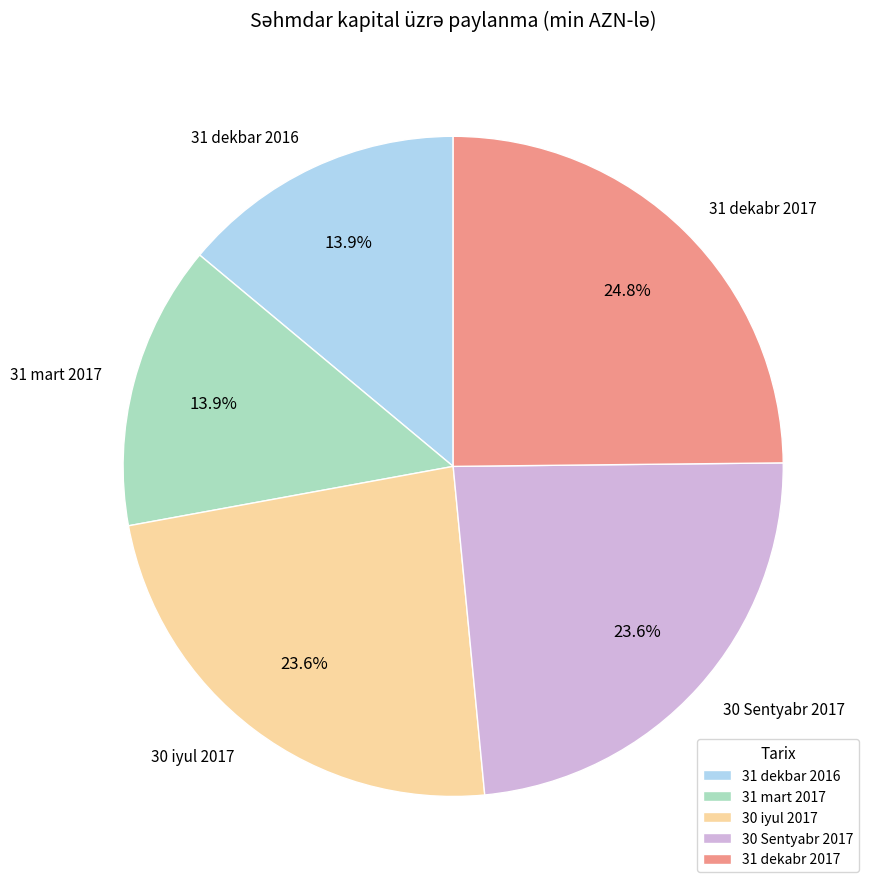

What is the largest slice in the pie chart?

31 dekabr 2017